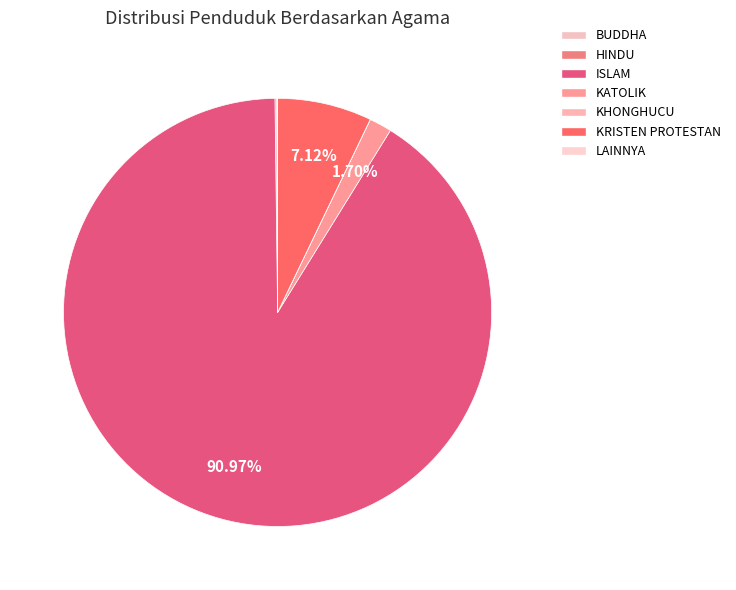

The LAINNYA slice represents 0% of the pie. True or false?

True